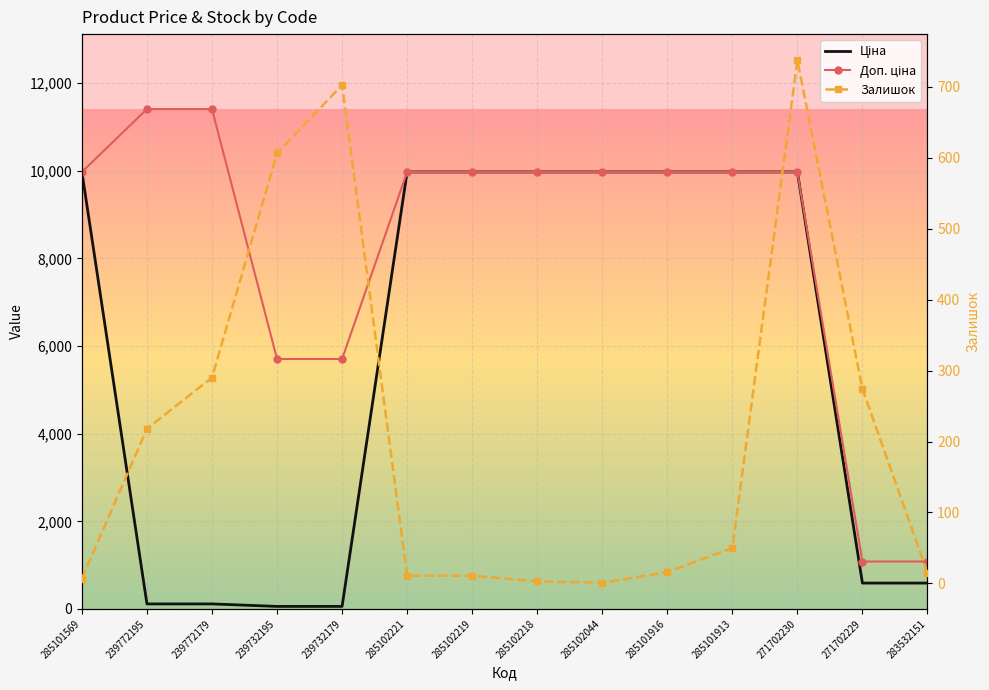

In Залишок, how many points are higher than both neighbors (excluding endpoints)?

2